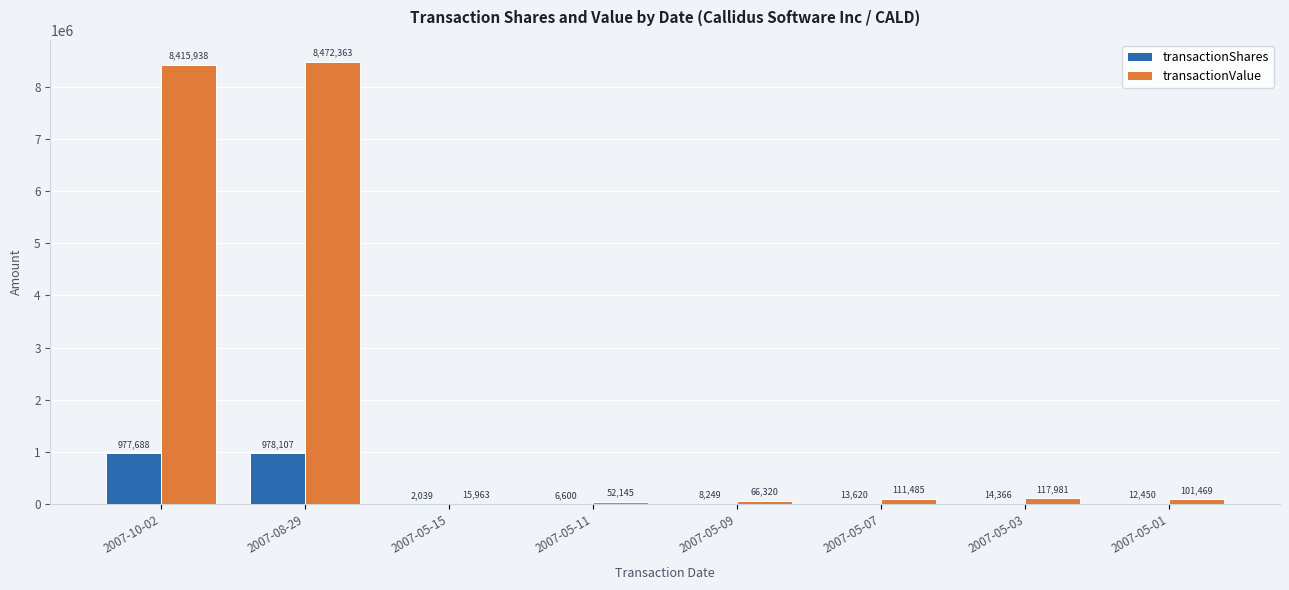

Reading left to right, extract all data points from this chart.

transactionShares: 977688	978107	2039	6600	8249	13620	14366	12450
transactionValue: 8415938	8472363	15963	52145	66320	111485	117981	101469